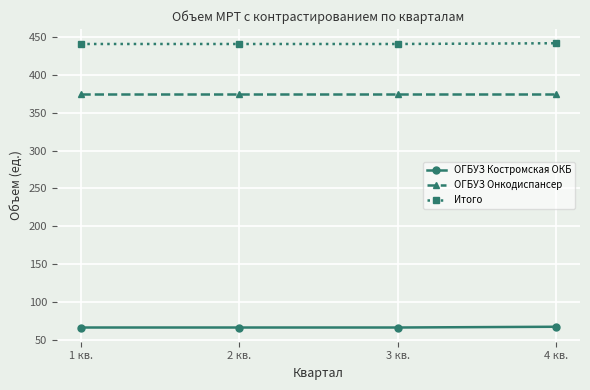

List the series in order of their overall mean, highest first.

Итого, ОГБУЗ Онкодиспансер, ОГБУЗ Костромская ОКБ